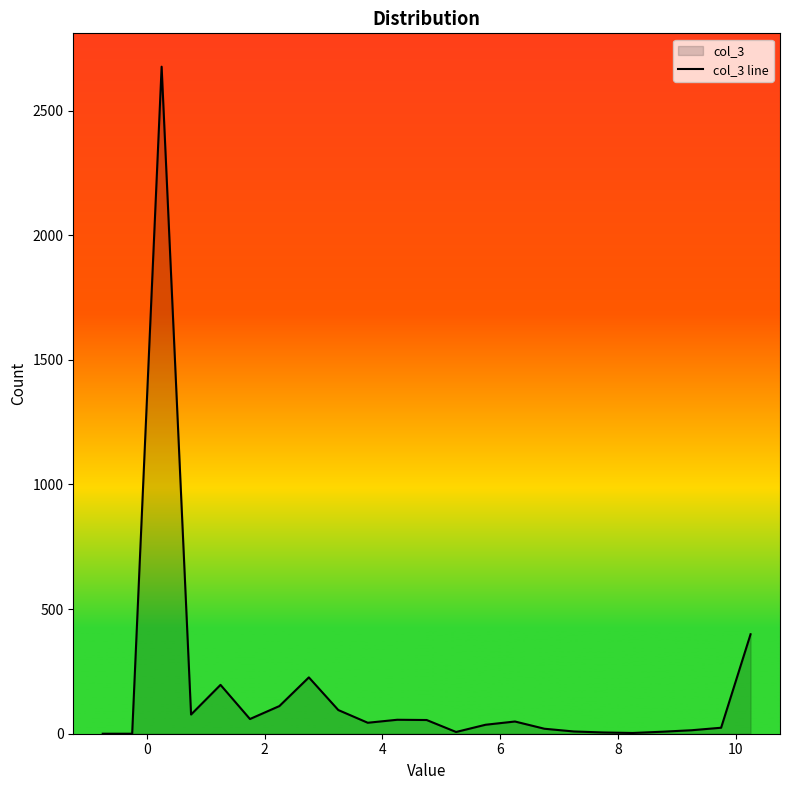

Reading left to right, what are all the values shown in this chart?

0	0	2676	77	196	59	111	226	95	44	56	55	7	36	49	20	9	5	3	8	14	24	399